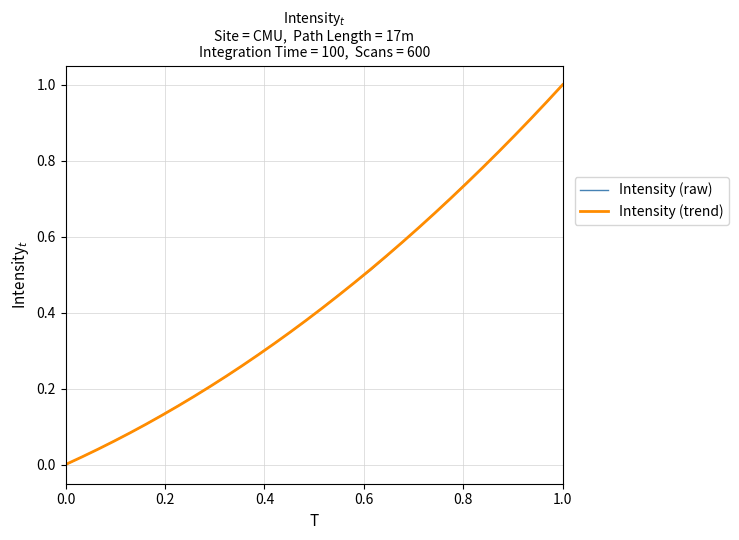

What is the average value of the Intensity (trend) series?

0.4